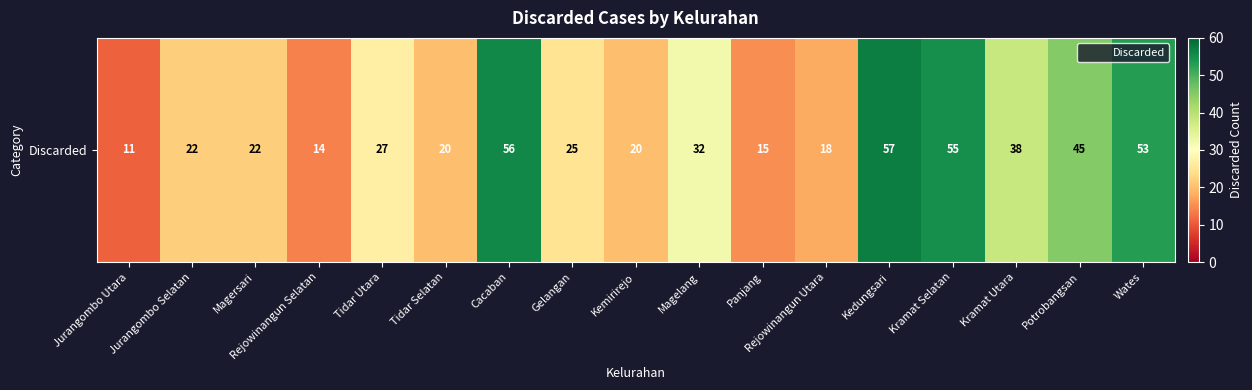

Rank the categories by value from highest to lowest.

Kedungsari, Cacaban, Kramat Selatan, Wates, Potrobangsan, Kramat Utara, Magelang, Tidar Utara, Gelangan, Jurangombo Selatan, Magersari, Tidar Selatan, Kemirirejo, Rejowinangun Utara, Panjang, Rejowinangun Selatan, Jurangombo Utara